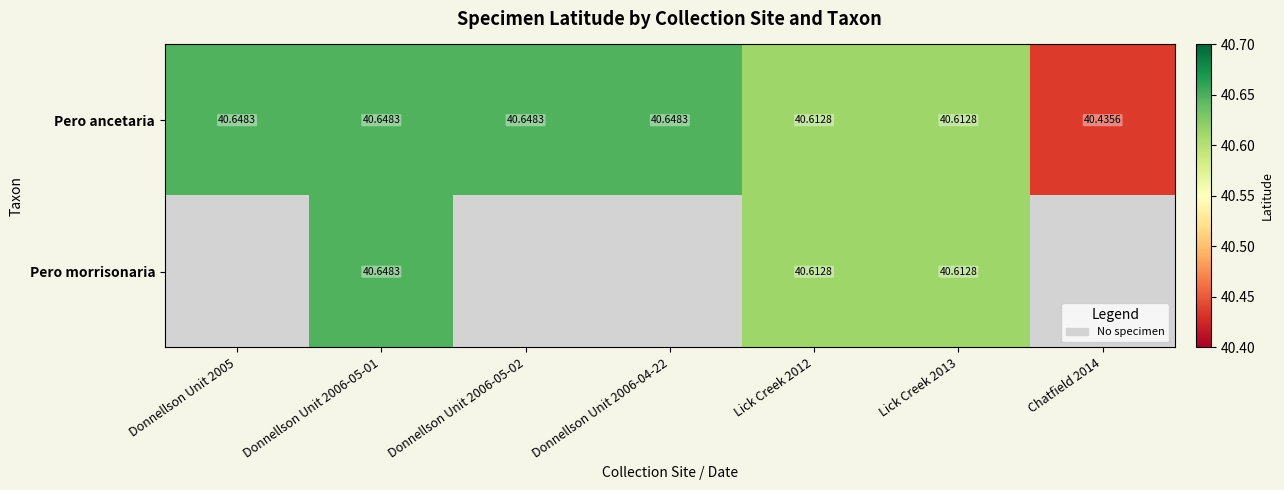

Which series has the largest total across all categories?

Pero ancetaria